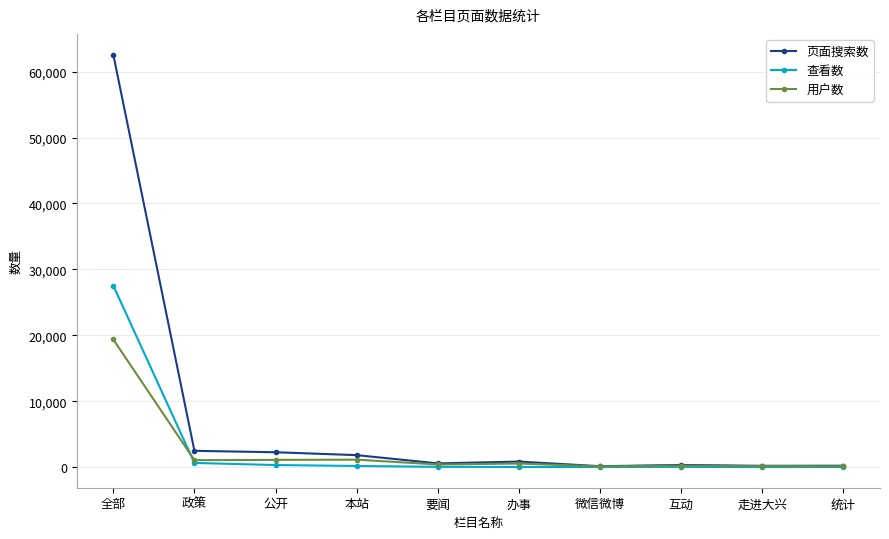

What is the greatest value displayed?

62595